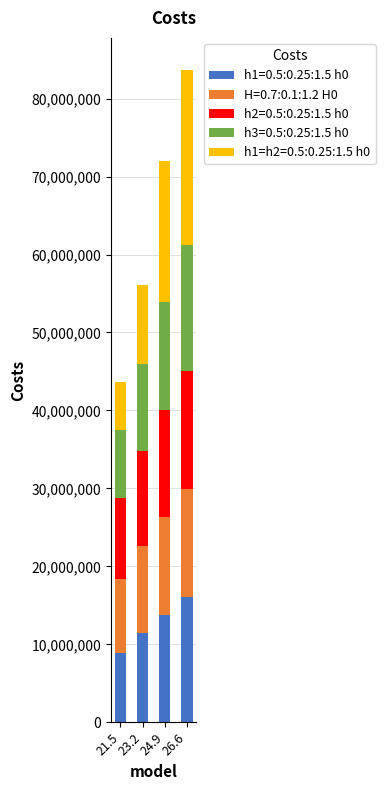

At which category is the sum across all series the highest?

26.6